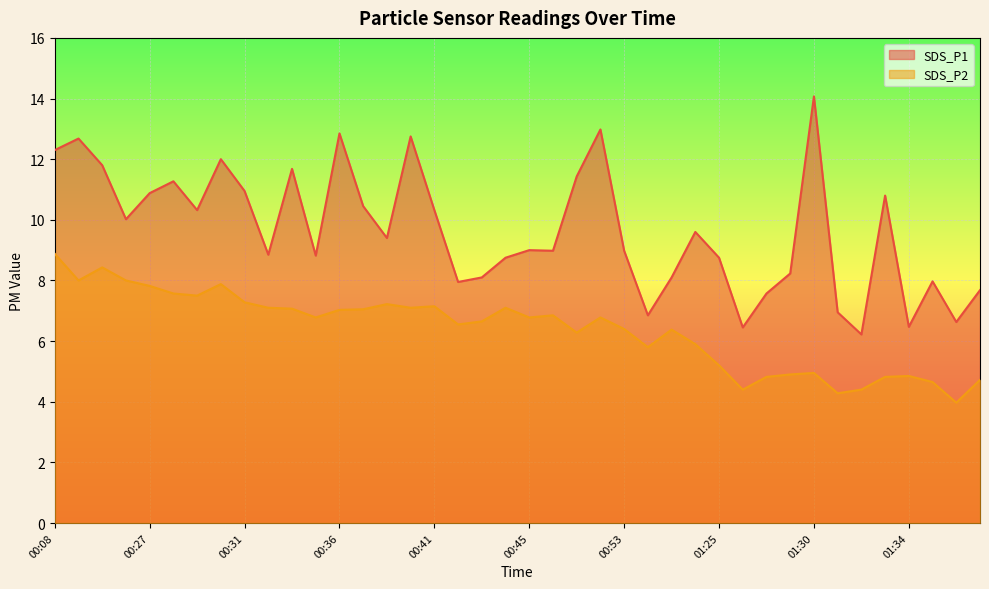

How many values in the SDS_P1 series exceed 9?

20